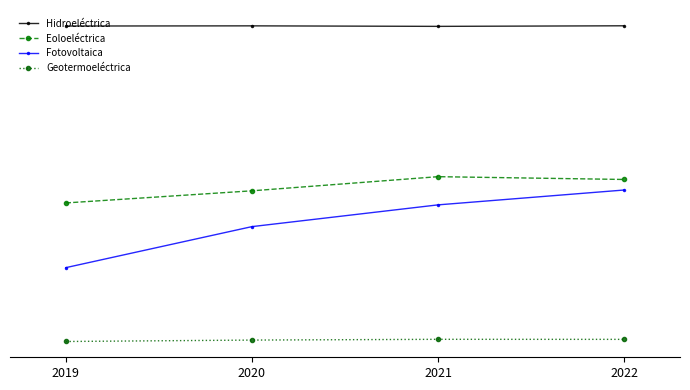

What is the maximum value for Hidroeléctrica?

12613.8